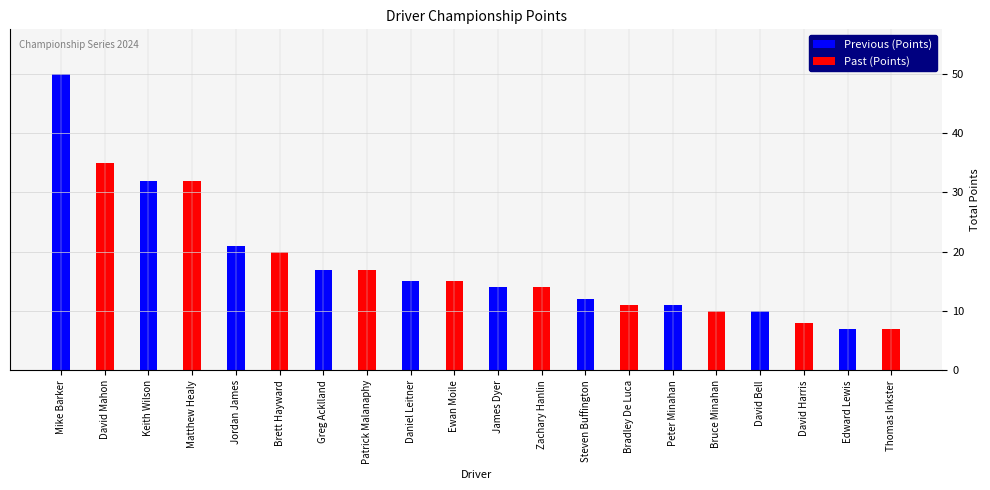

What is the spread (max minus min) of values at Keith Wilson?

0